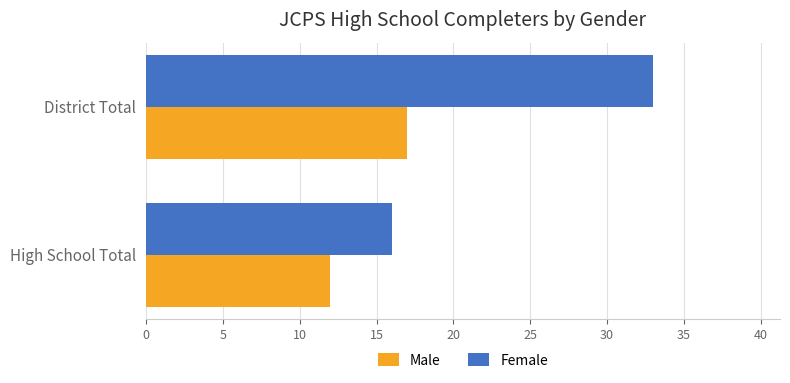

Which series has the largest total across all categories?

Female